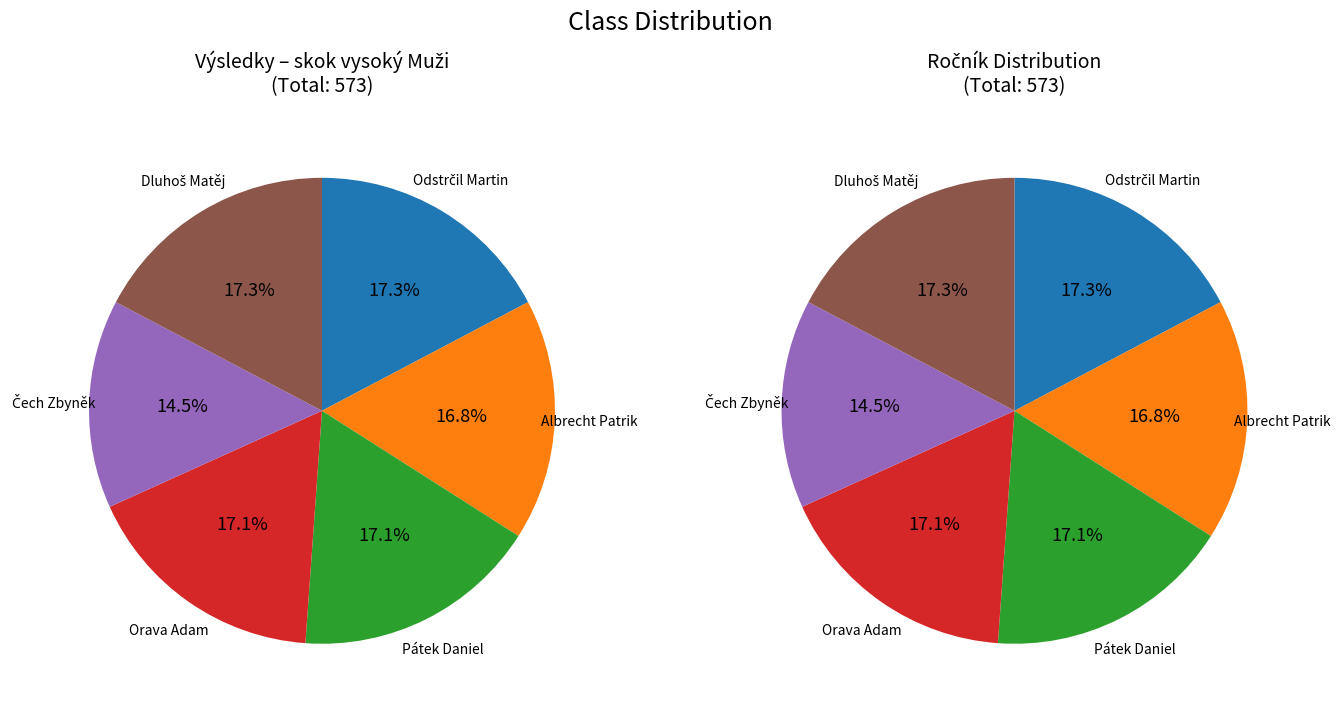

Combined, what portion of the pie is Čech Zbyněk and Pátek Daniel?

31.6%